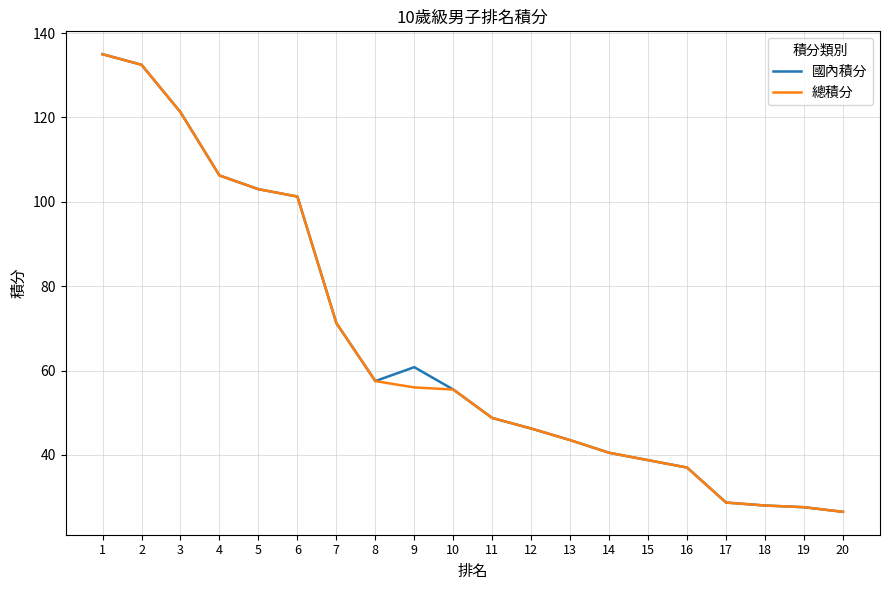

Is it true that 總積分 equals 11.4 at 9?

False